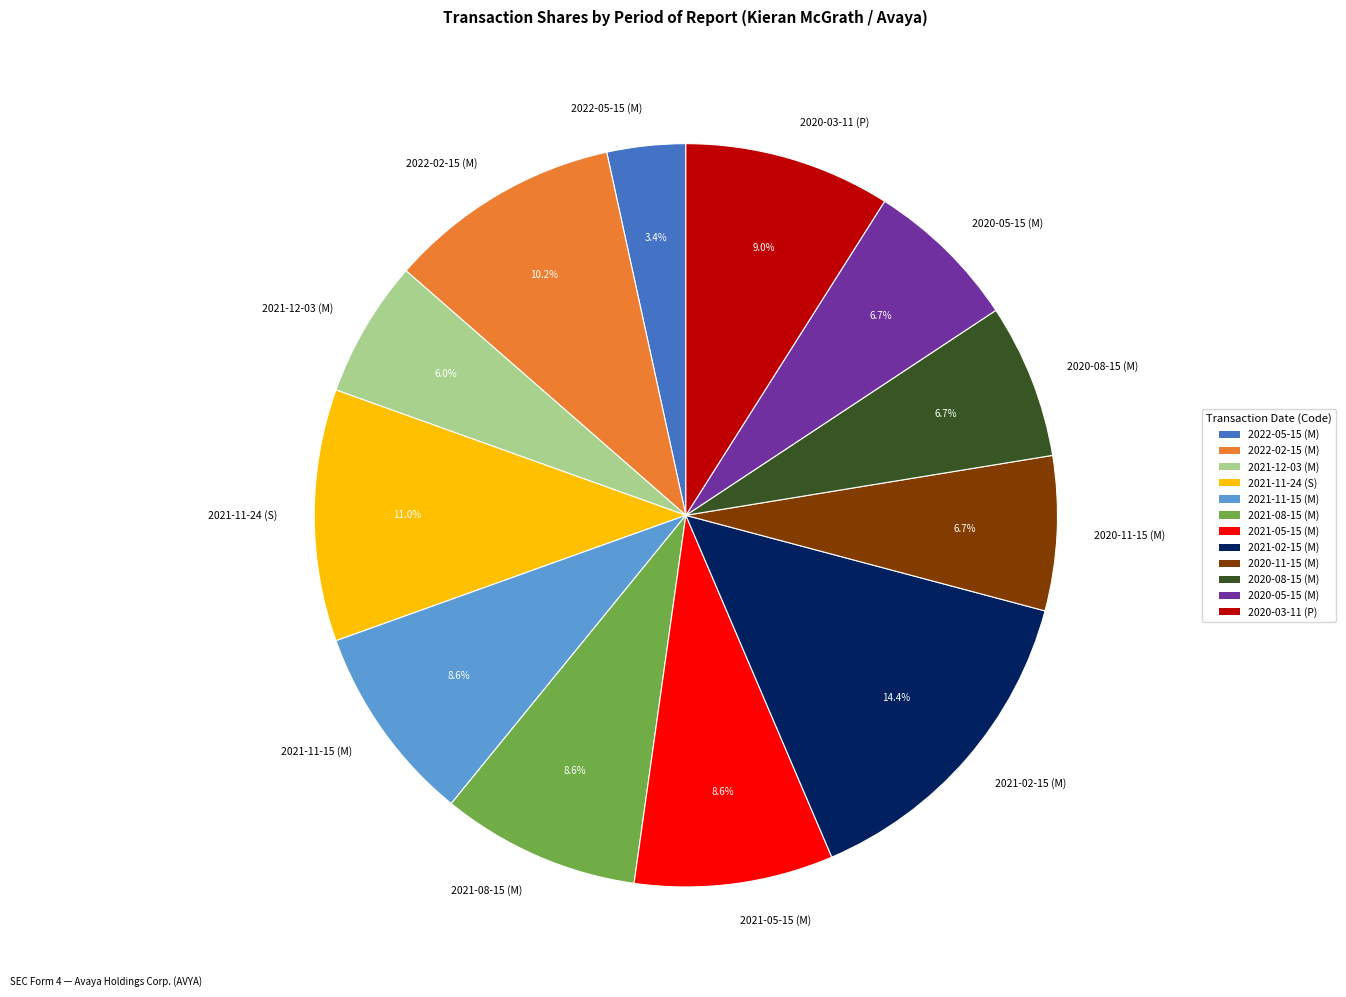

How many segments does this pie chart have?

12